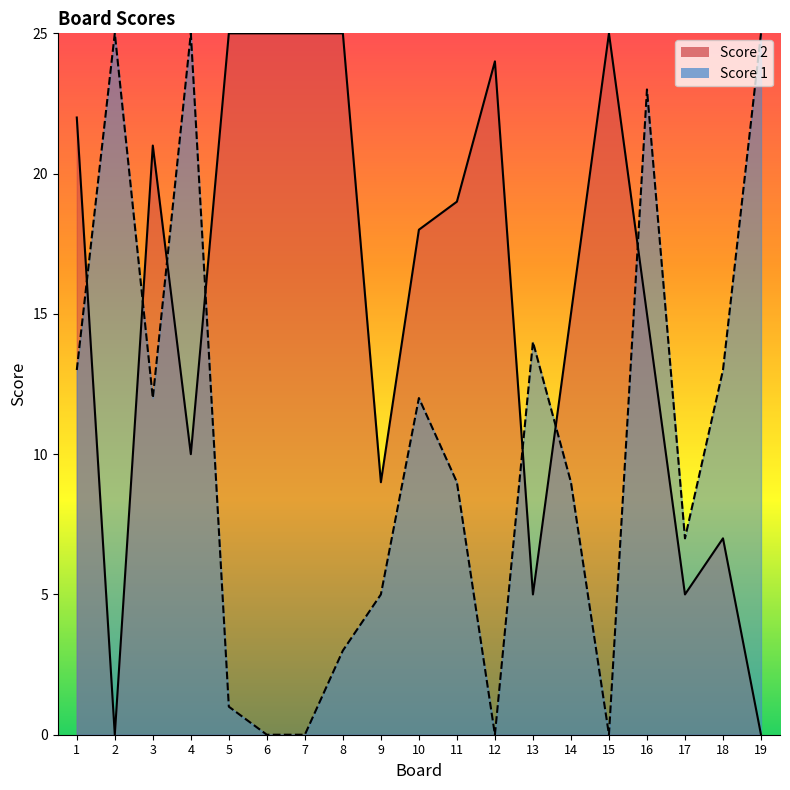

List the series in order of their peak value, lowest first.

Score 2, Score 1